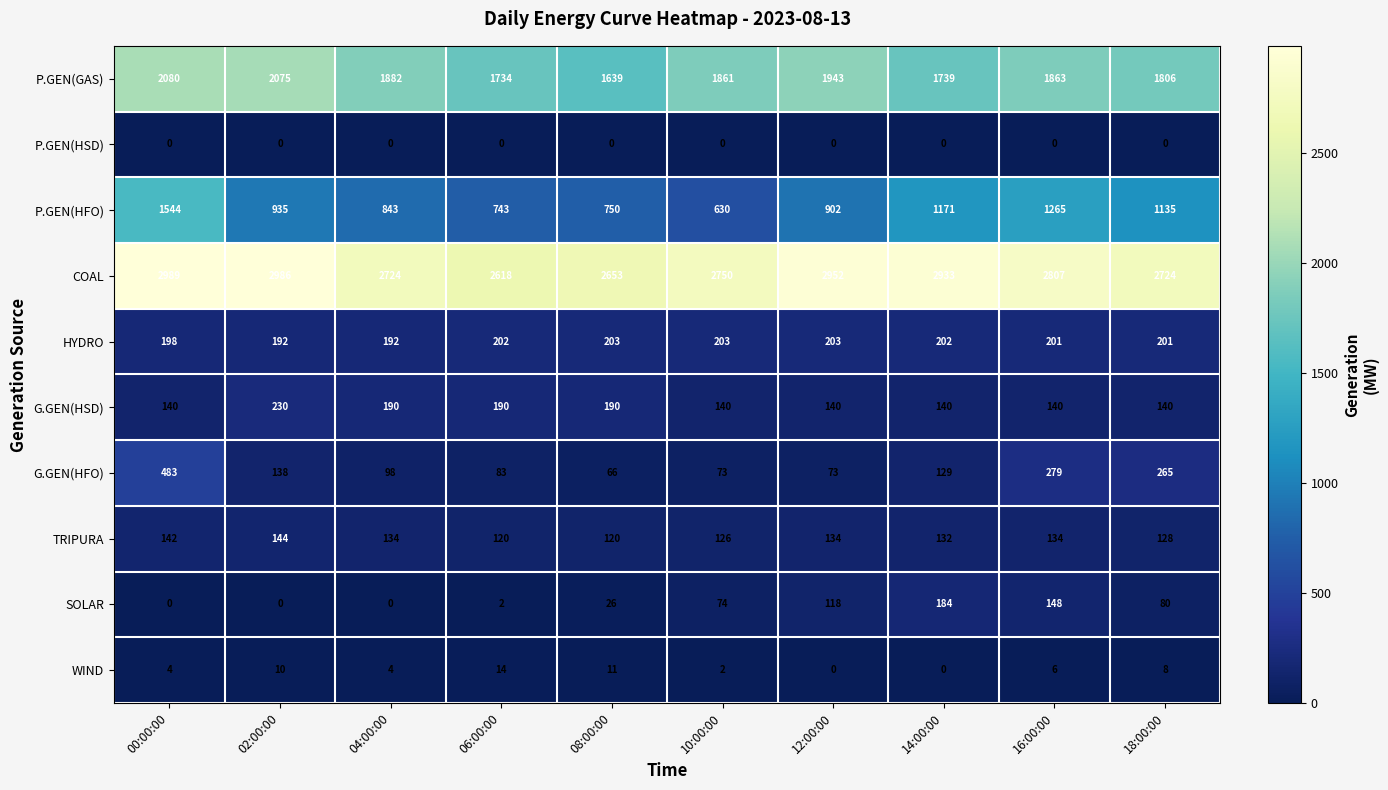

At 16:00:00, list the series in order from largest to smallest.

COAL, P.GEN(GAS), P.GEN(HFO), G.GEN(HFO), HYDRO, SOLAR, G.GEN(HSD), TRIPURA, WIND, P.GEN(HSD)